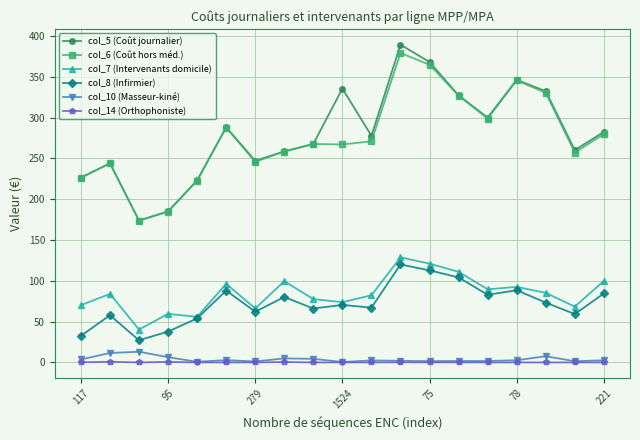

True or false: col_10 (Masseur-kiné) and col_8 (Infirmier) cross at least once.

False